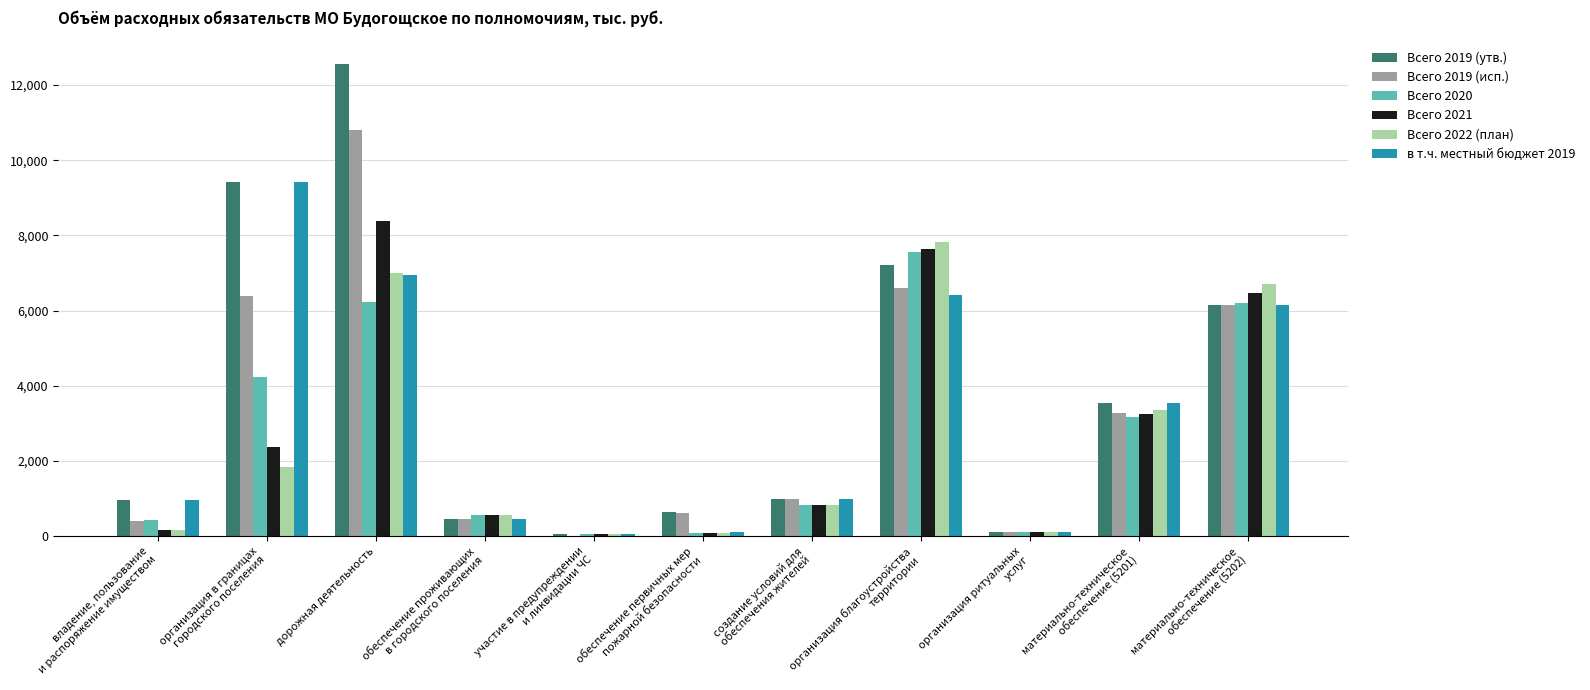

At which label does Всего 2019 (исп.) reach its peak?

дорожная деятельность